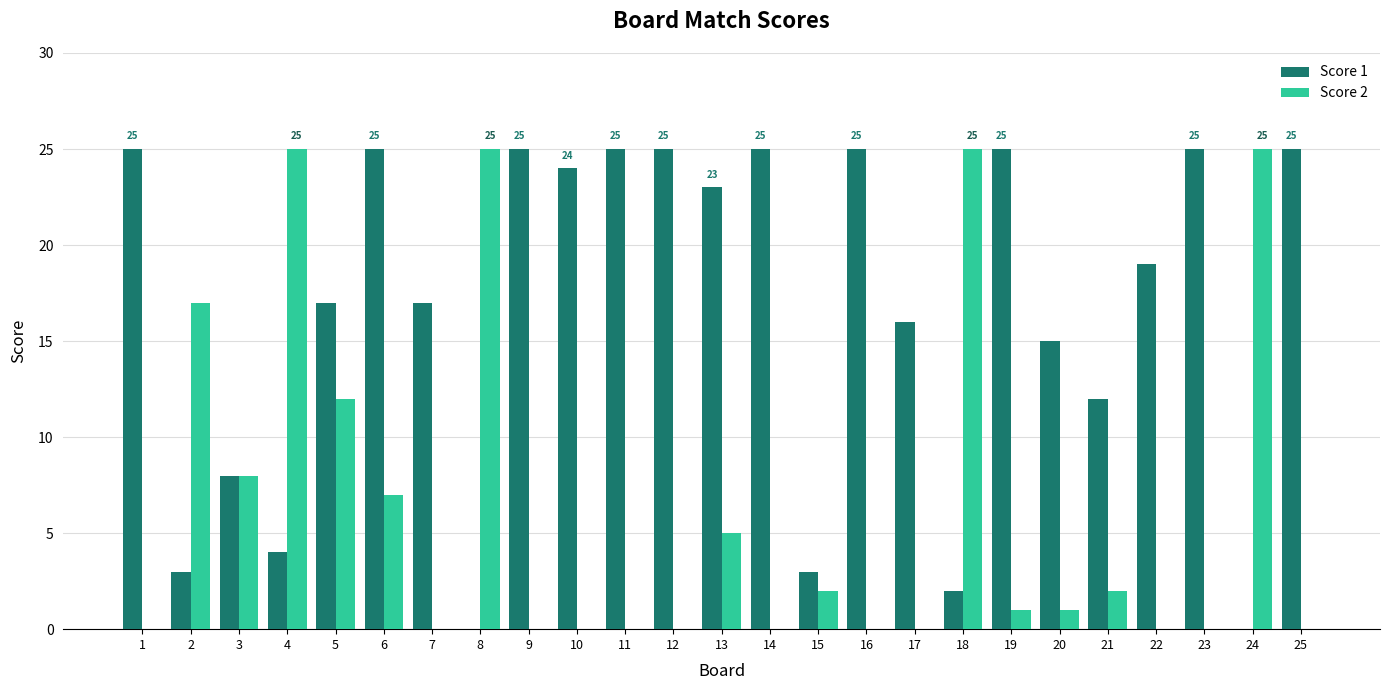

Which series changed the most between 4 and 15?

Score 2